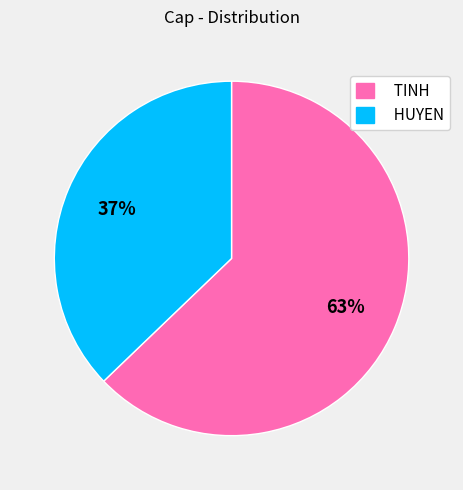

Between HUYEN and TINH, which is larger?

TINH